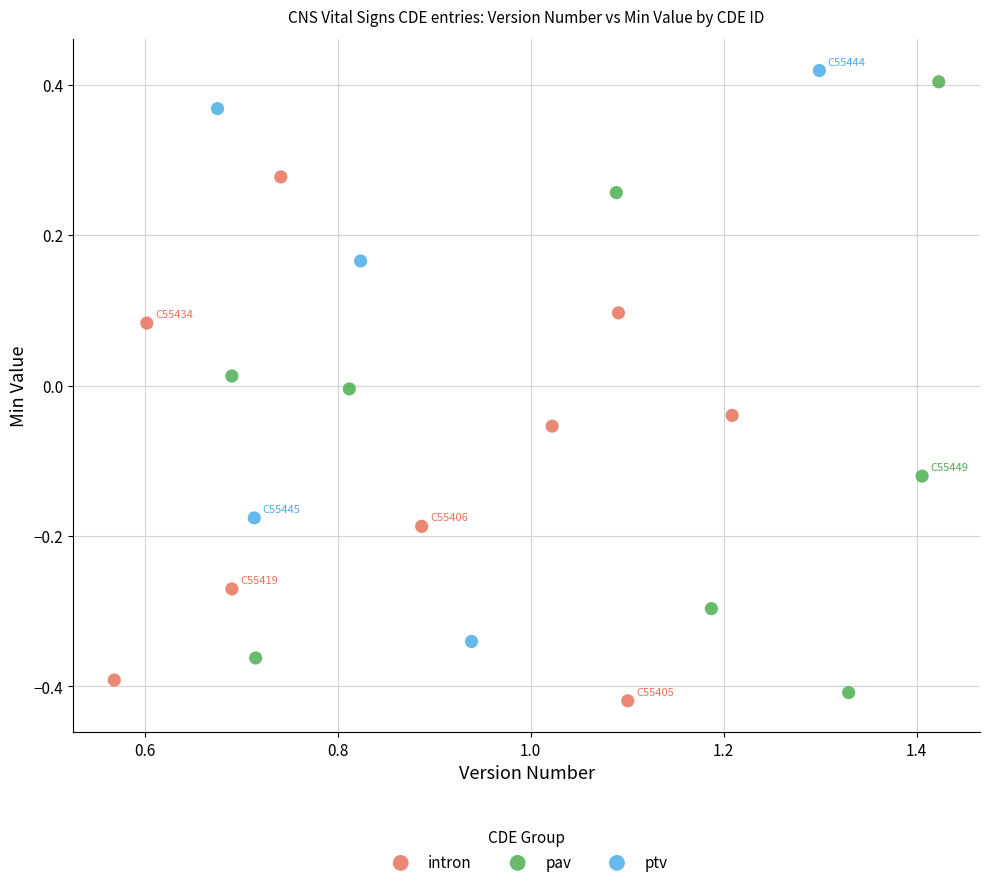

Which series has the widest spread of Y values?

pav